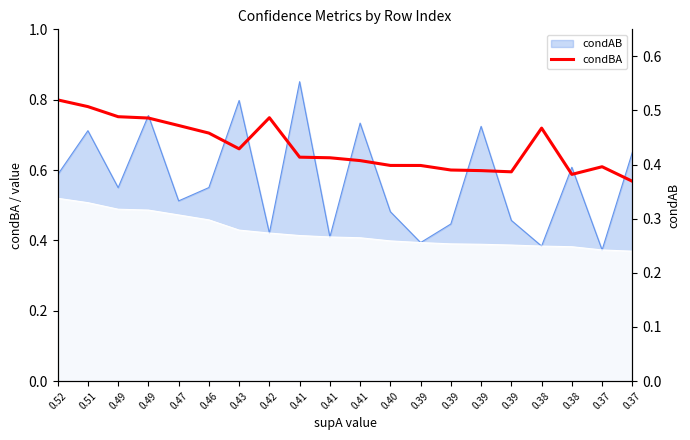

True or false: the data has more than 1 interior local peaks.

True